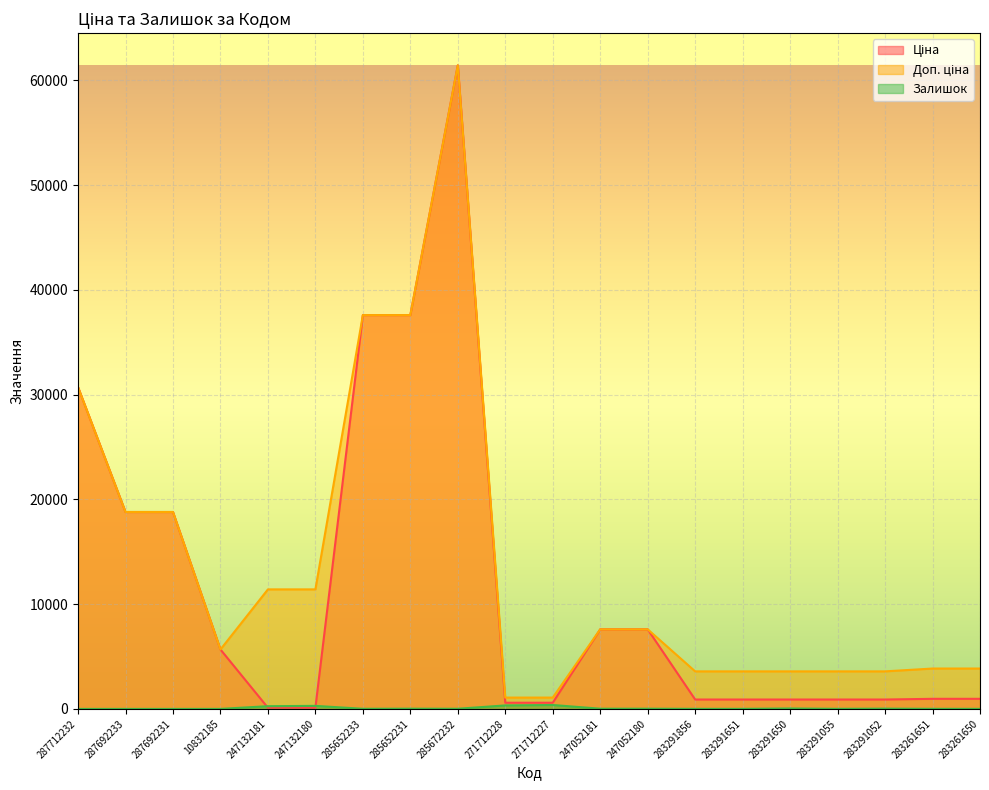

Is it true that Доп. ціна equals 3583.6 at 283291052?

True